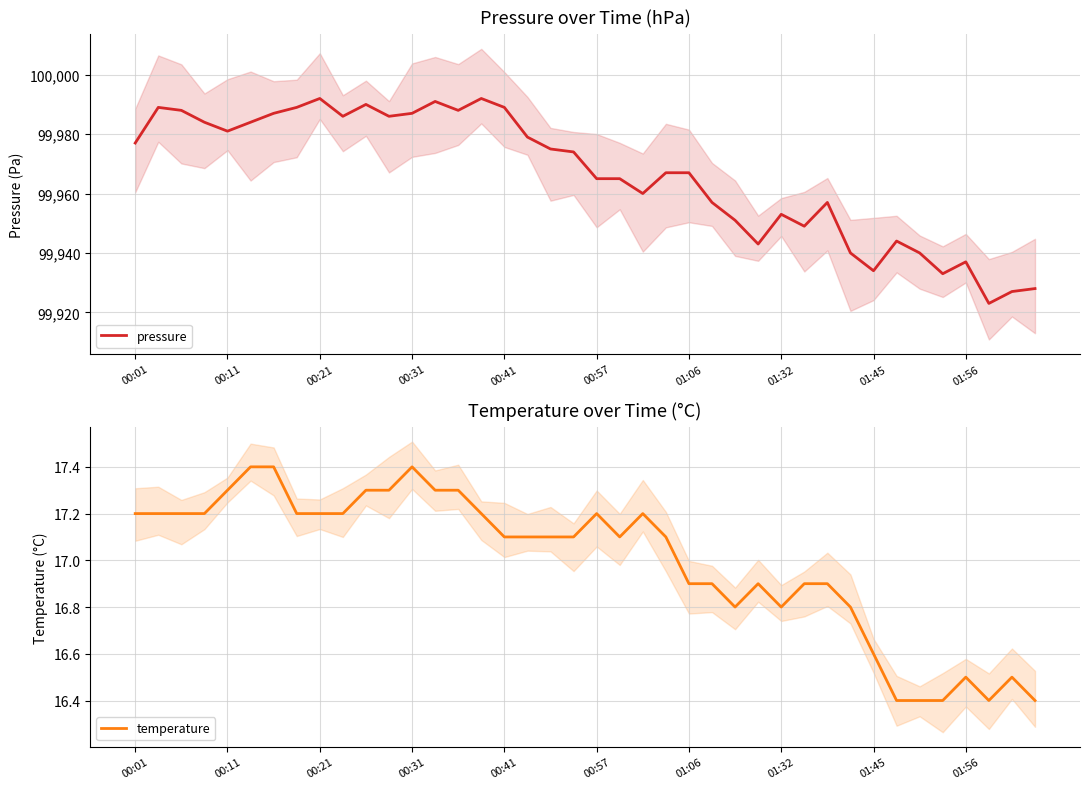

True or false: temperature and pressure intersect in this chart.

False